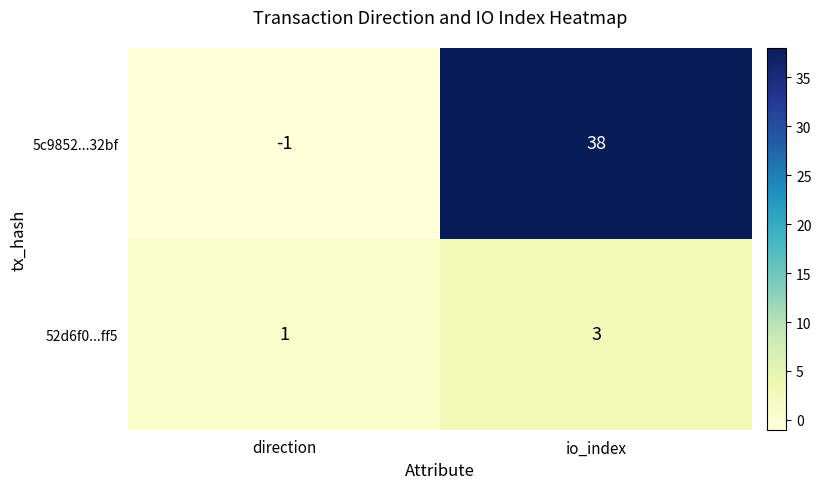

Reading left to right, transcribe all the data shown in this chart.

5c9852...32bf: direction=-1	io_index=38
52d6f0...ff5: direction=1	io_index=3